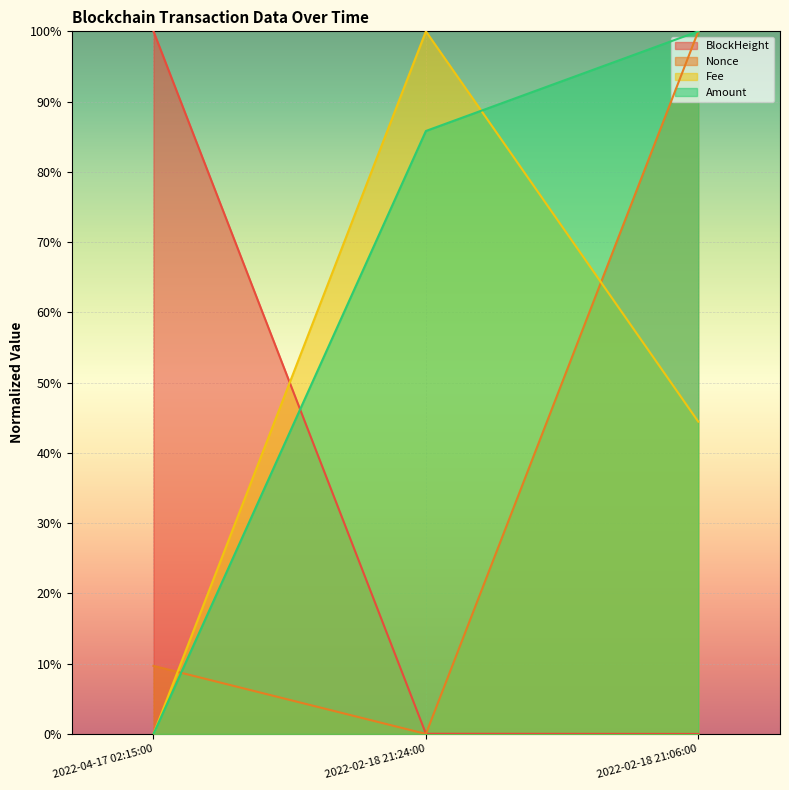

What is the label of the 3rd point from the left?

2022-02-18 21:06:00